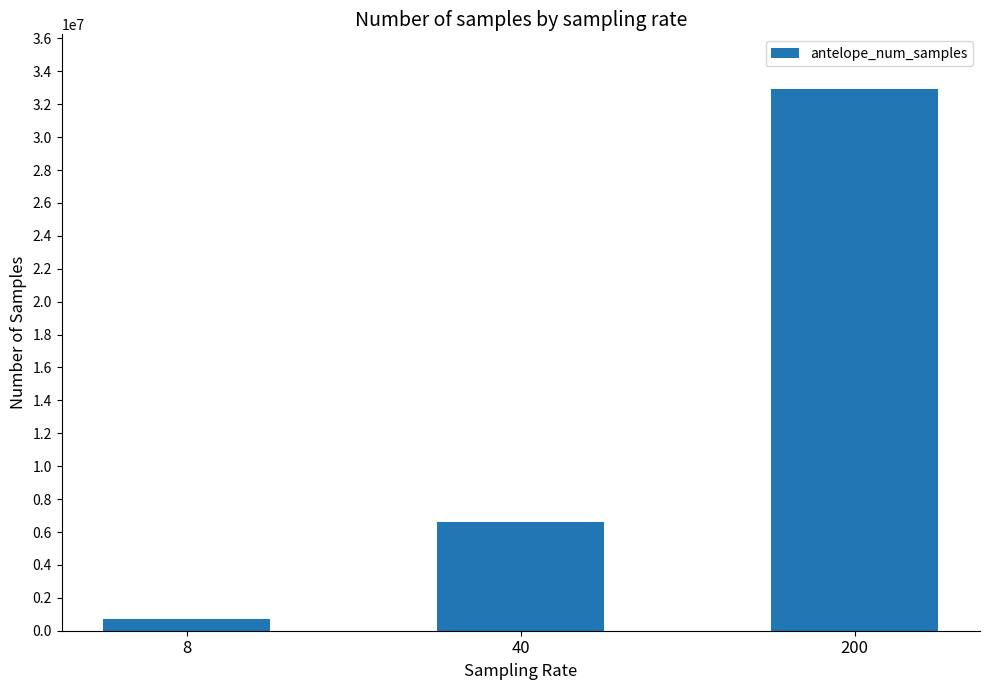

What is the difference between the values at 40 and 8?

5899045